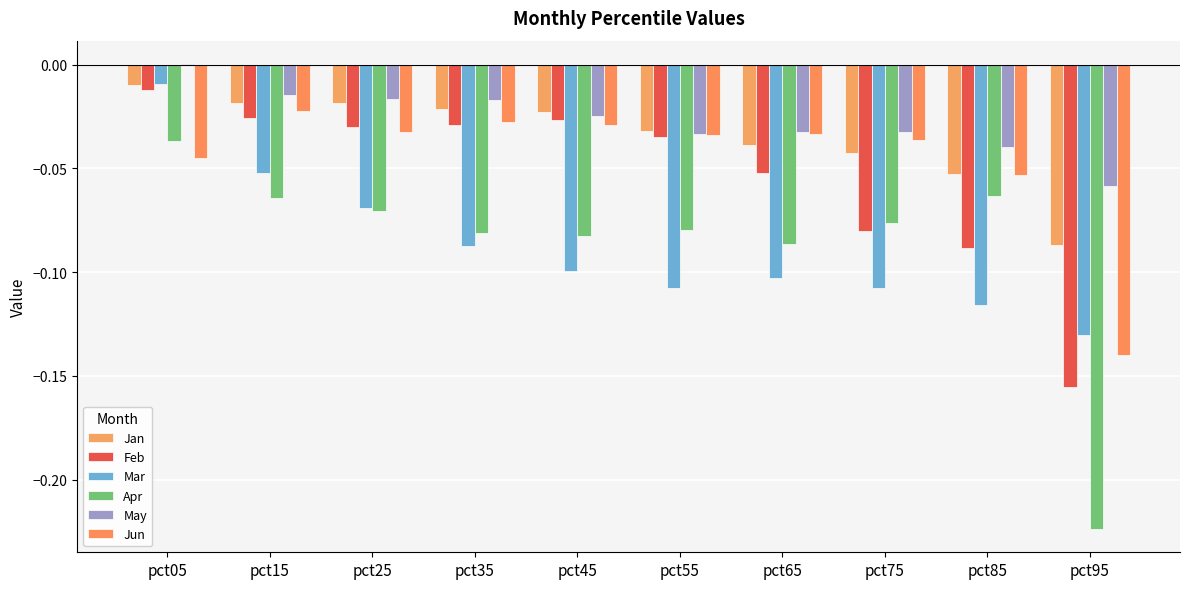

Which category has the highest value in the Apr series?

pct05